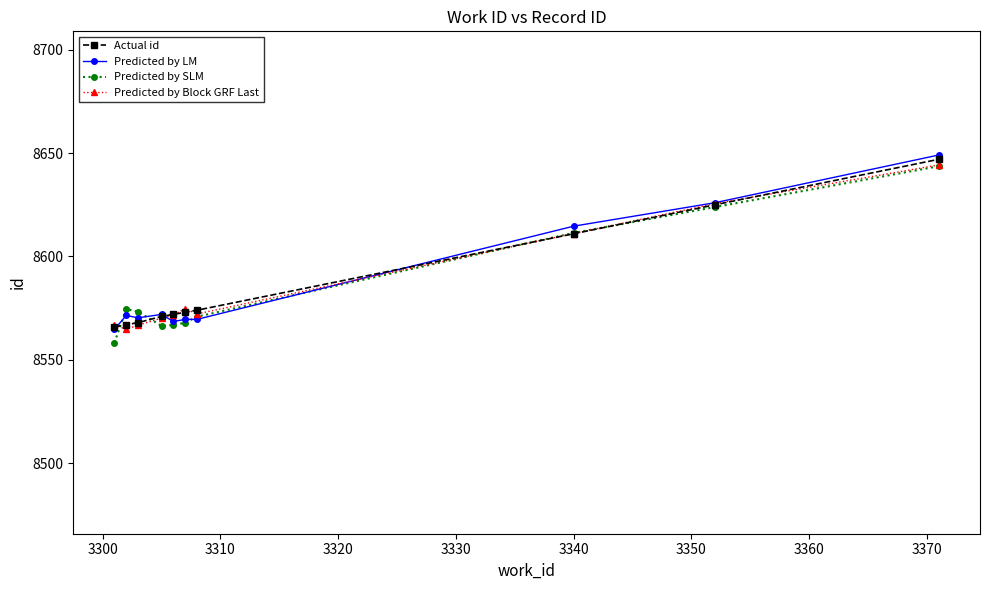

Does the chart display data point markers on the line(s)?

Yes